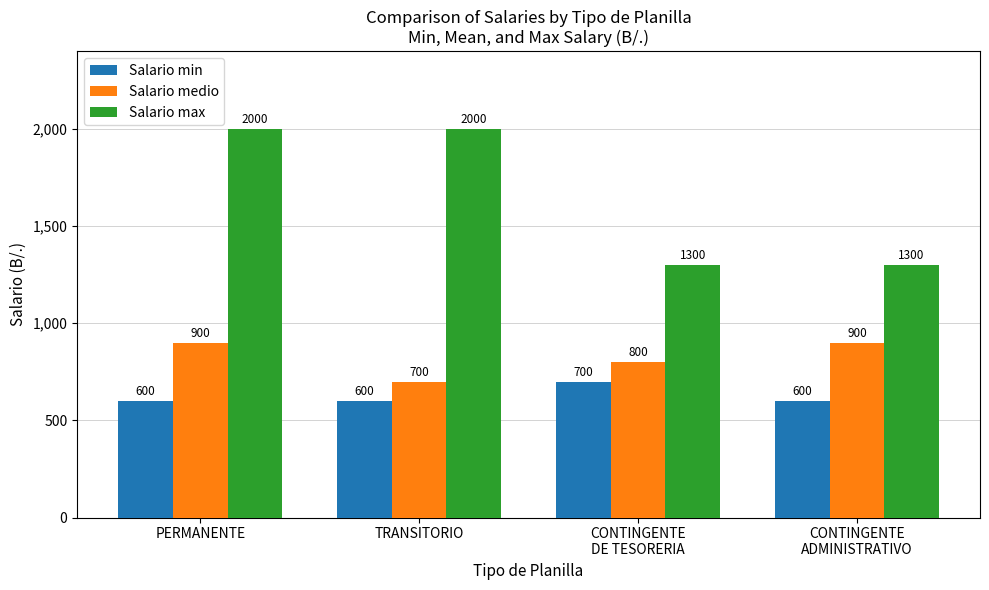

At which label does Salario min reach its peak?

CONTINGENTE
DE TESORERIA